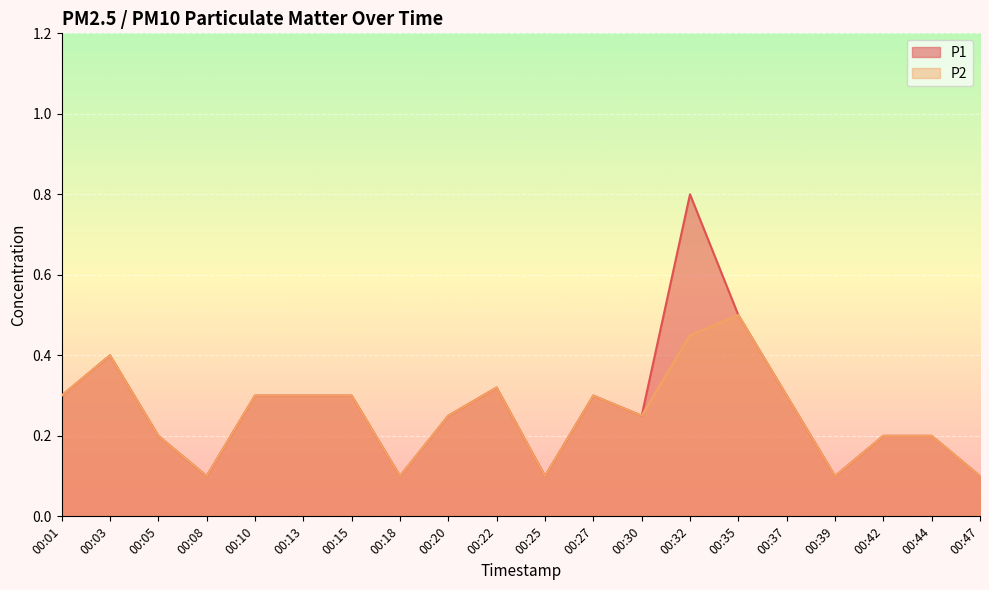

Which category has the lowest value in the P2 series?

00:08